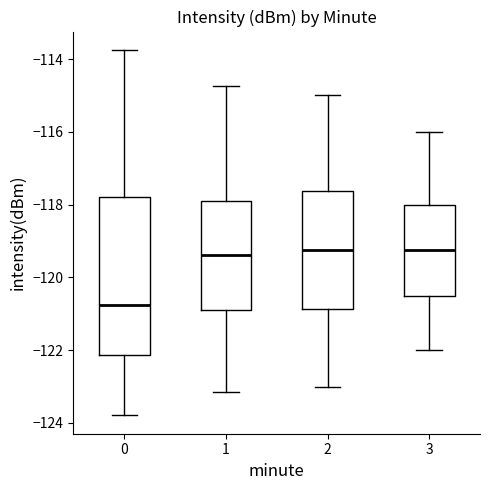

Which box is the tallest, from its lower edge to its upper edge?

0